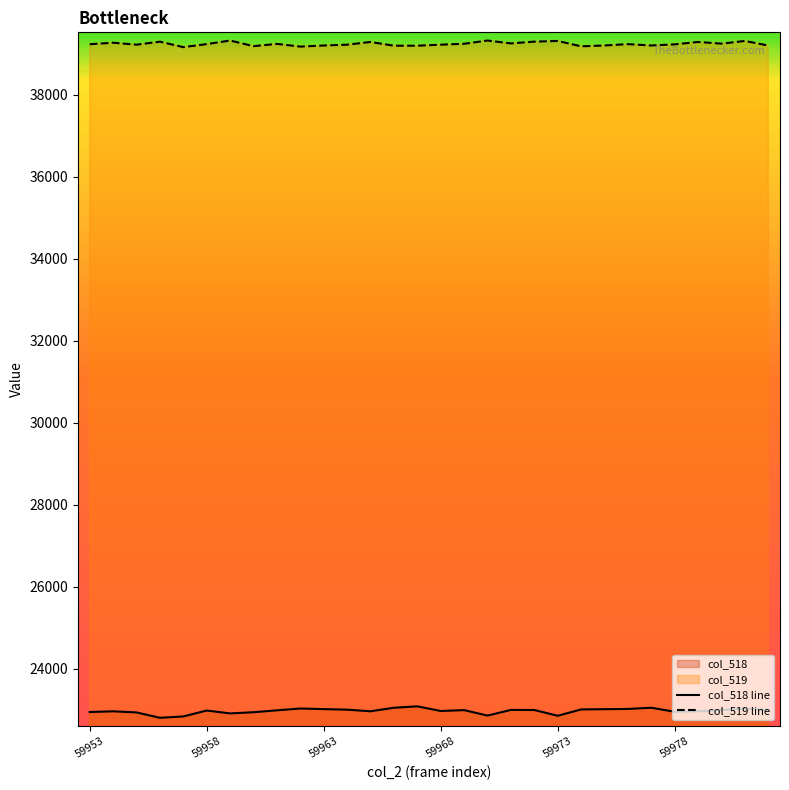

The col_518 series shows 22954 at 59978. True or false?

True